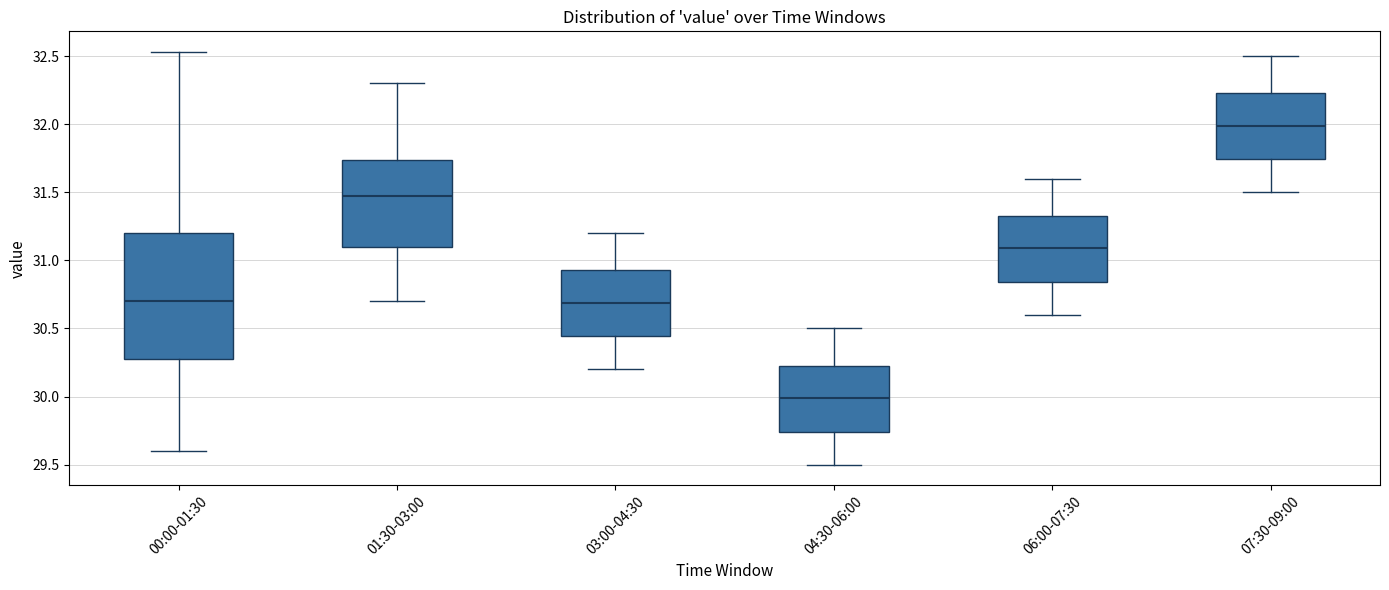

Where does the upper whisker of the box for 00:00-01:30 end on the y-axis? The values are not printed on the chart, so give them approximately, as read against the axis.

32.55